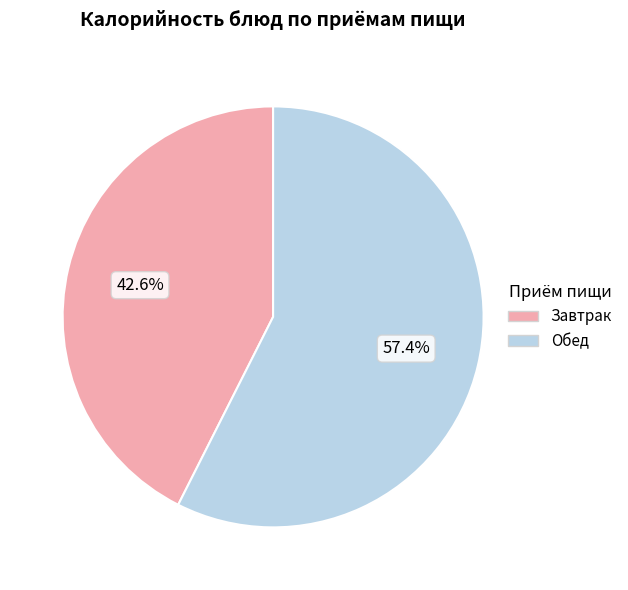

To the nearest percent, what is the difference between the largest and smallest slice percentages?

15%